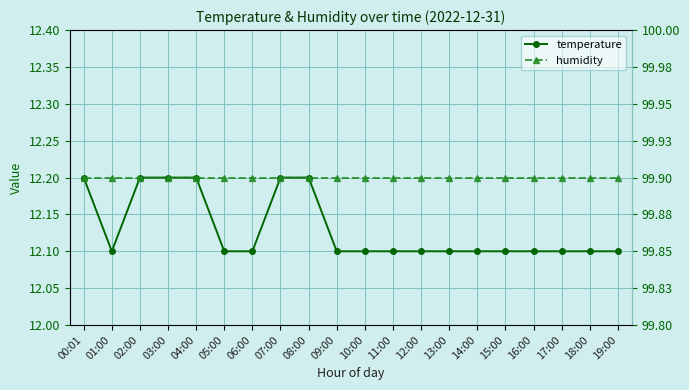

Reading left to right, extract all data points from this chart.

temperature: 00:01=12.2	01:00=12.1	02:00=12.2	03:00=12.2	04:00=12.2	05:00=12.1	06:00=12.1	07:00=12.2	08:00=12.2	09:00=12.1	10:00=12.1	11:00=12.1	12:00=12.1	13:00=12.1	14:00=12.1	15:00=12.1	16:00=12.1	17:00=12.1	18:00=12.1	19:00=12.1
humidity: 00:01=99.9	01:00=99.9	02:00=99.9	03:00=99.9	04:00=99.9	05:00=99.9	06:00=99.9	07:00=99.9	08:00=99.9	09:00=99.9	10:00=99.9	11:00=99.9	12:00=99.9	13:00=99.9	14:00=99.9	15:00=99.9	16:00=99.9	17:00=99.9	18:00=99.9	19:00=99.9